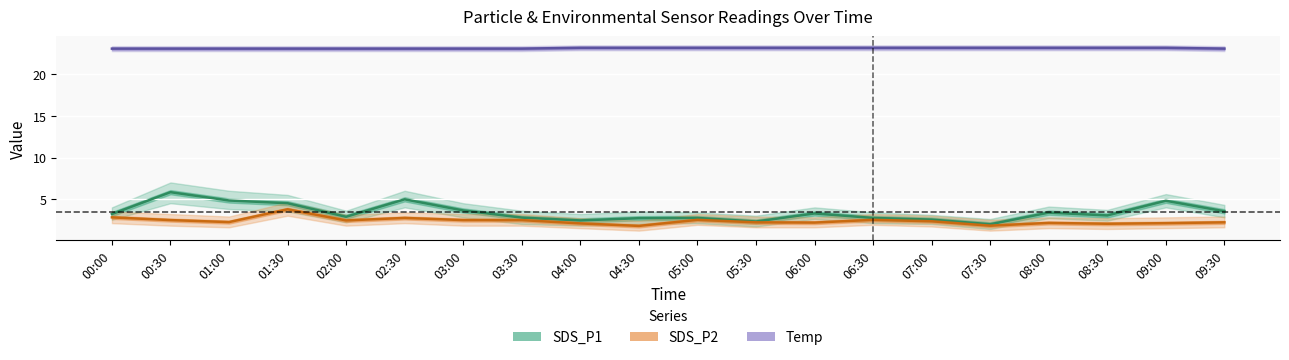

What is the difference between the maximum and minimum values in the SDS_P2 series?

2.0